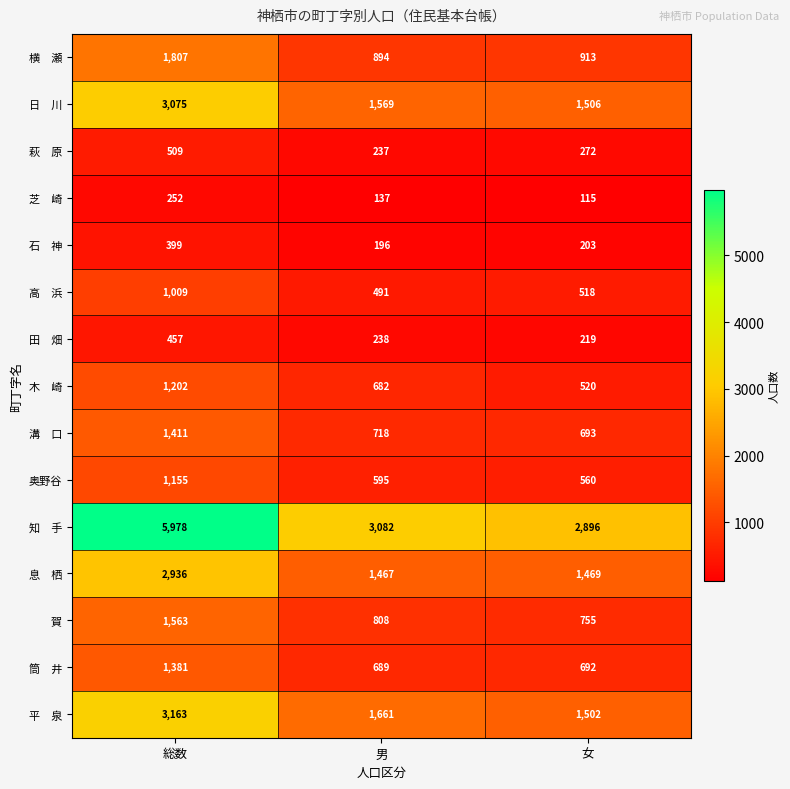

Which category has the lowest value across all series?

女